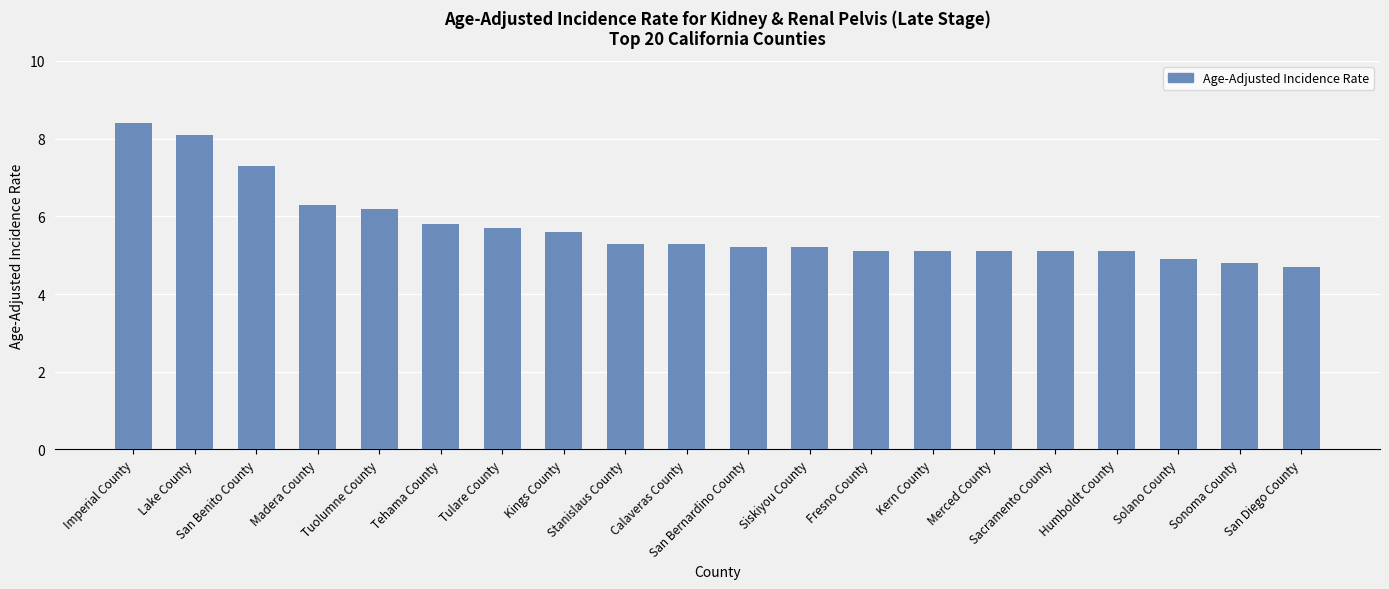

The value at Solano County is 4.9. True or false?

True